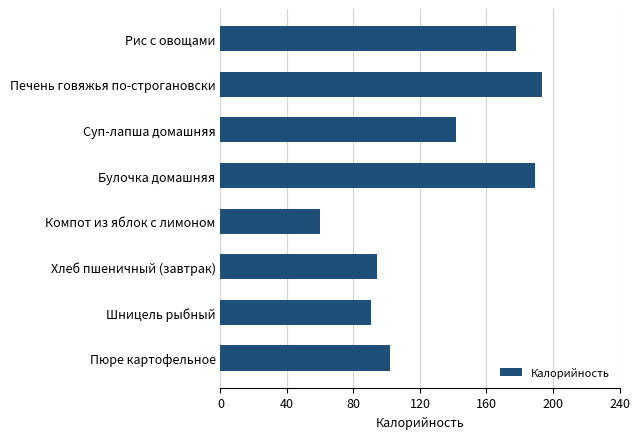

How many data points are above 141?

4